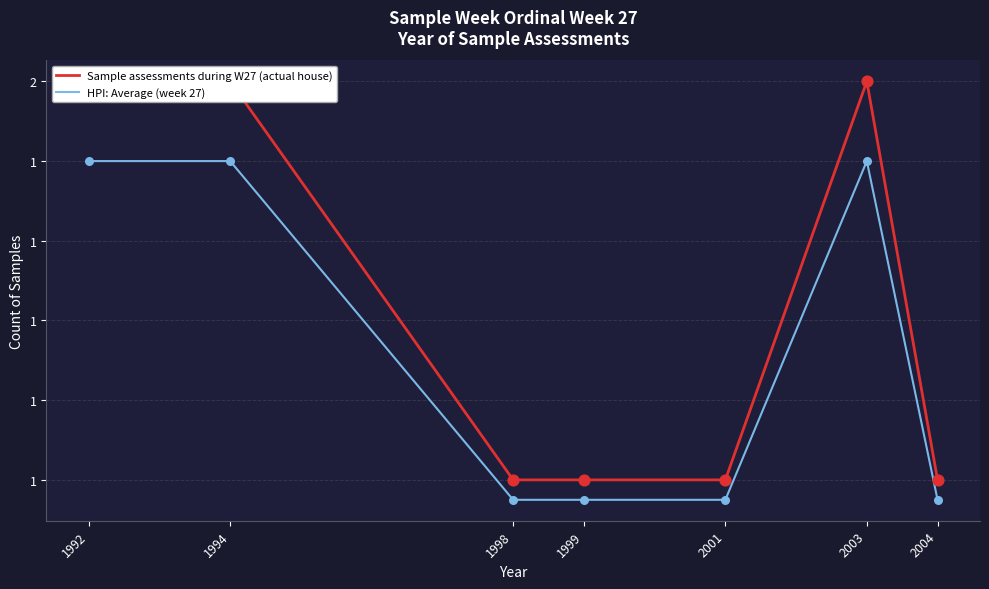

Is the value of Sample assessments during W27 (actual house) at 1992 greater than the value of HPI: Average (week 27) at 2004?

Yes